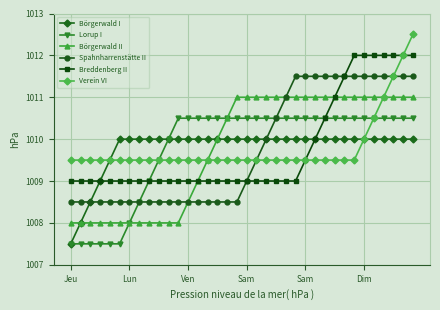

What is the value of the Verein VI point at the 33rd from the left?

1011.0